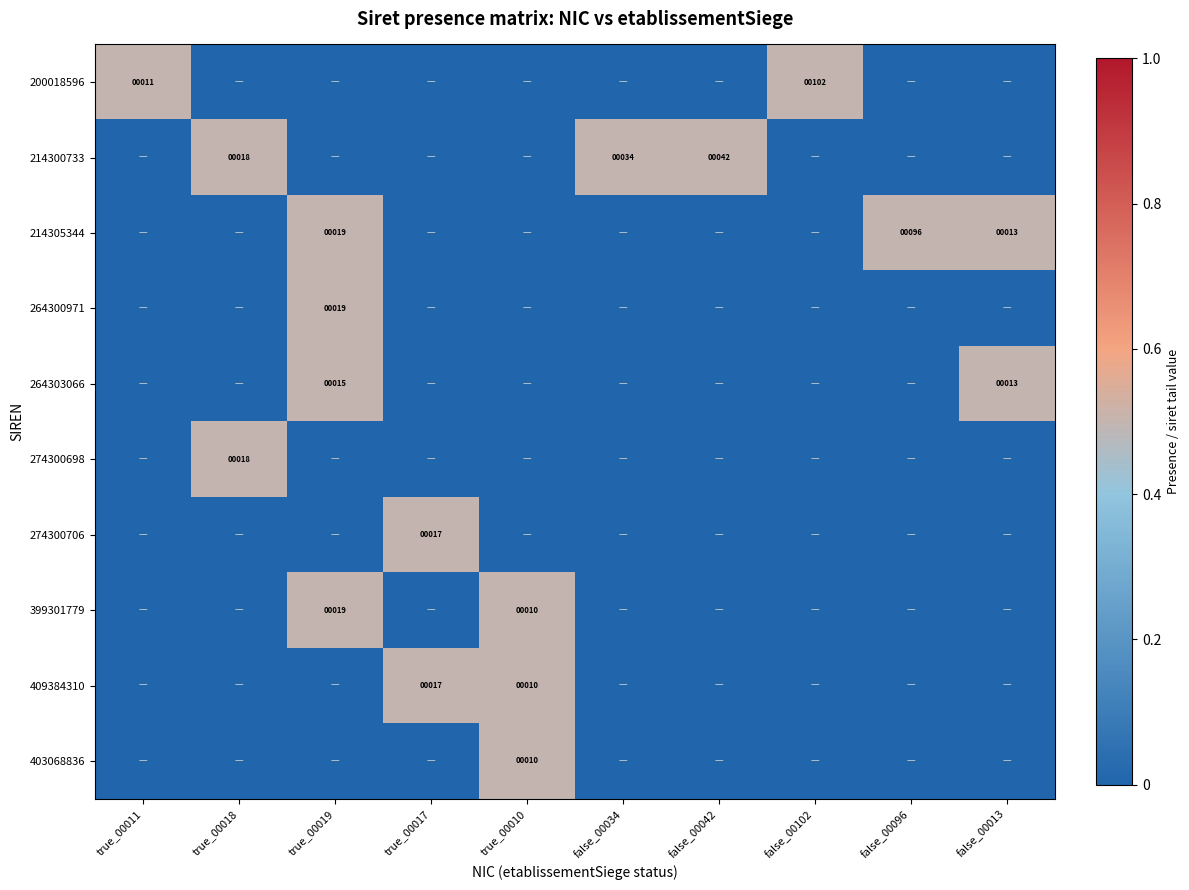

The 214305344 series shows 13 at false_00013. True or false?

True